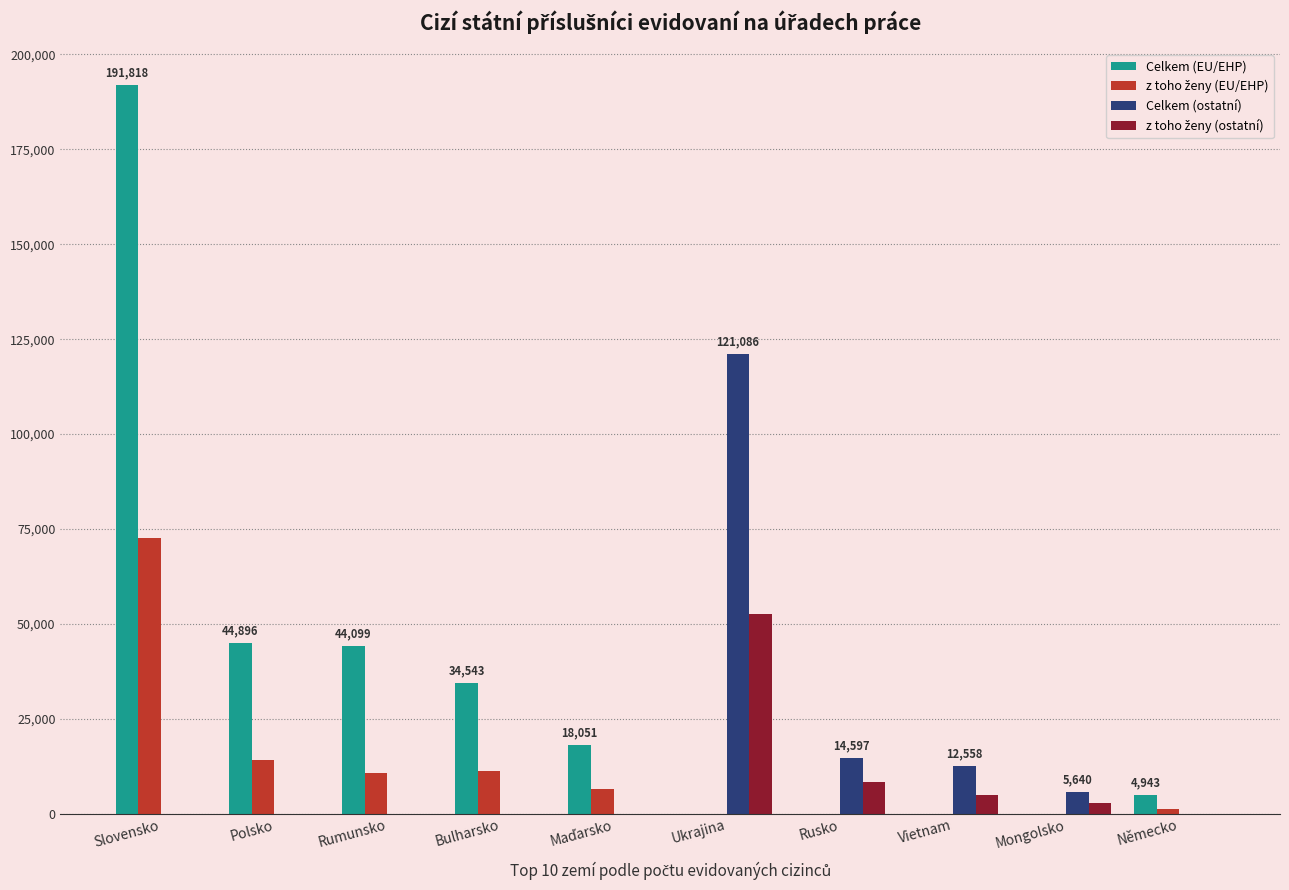

Are the bars grouped side by side (vs. stacked)?

Yes